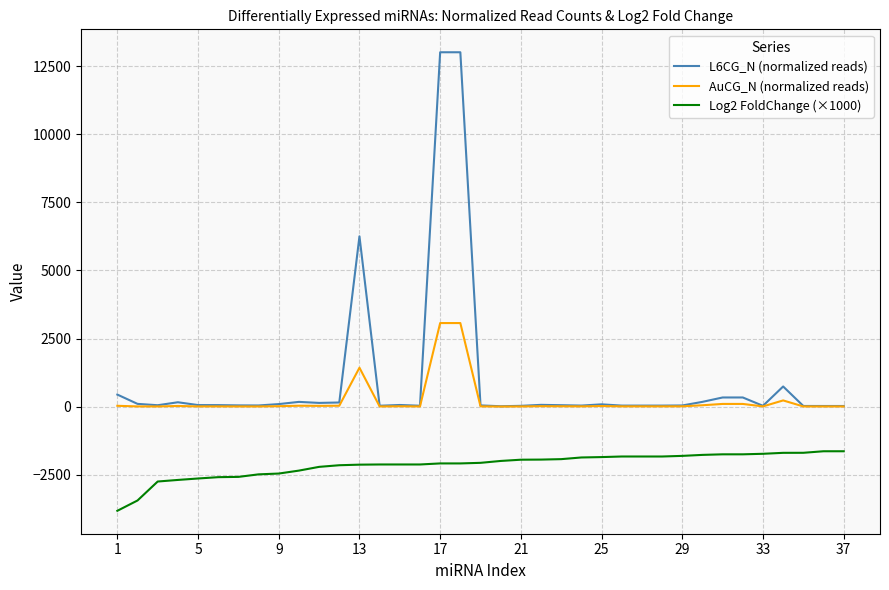

Rank the series by their maximum value, from highest to lowest.

L6CG_N (normalized reads), AuCG_N (normalized reads), Log2 FoldChange (×1000)